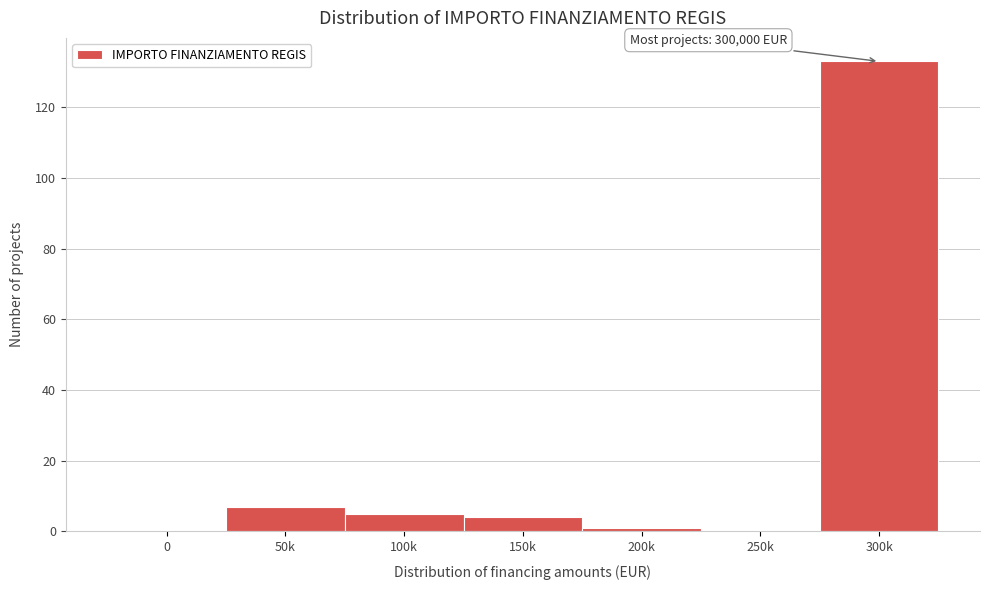

Reading right to left, what are all the values shown in this chart?

300k=133	250k=0	200k=1	150k=4	100k=5	50k=7	0=0